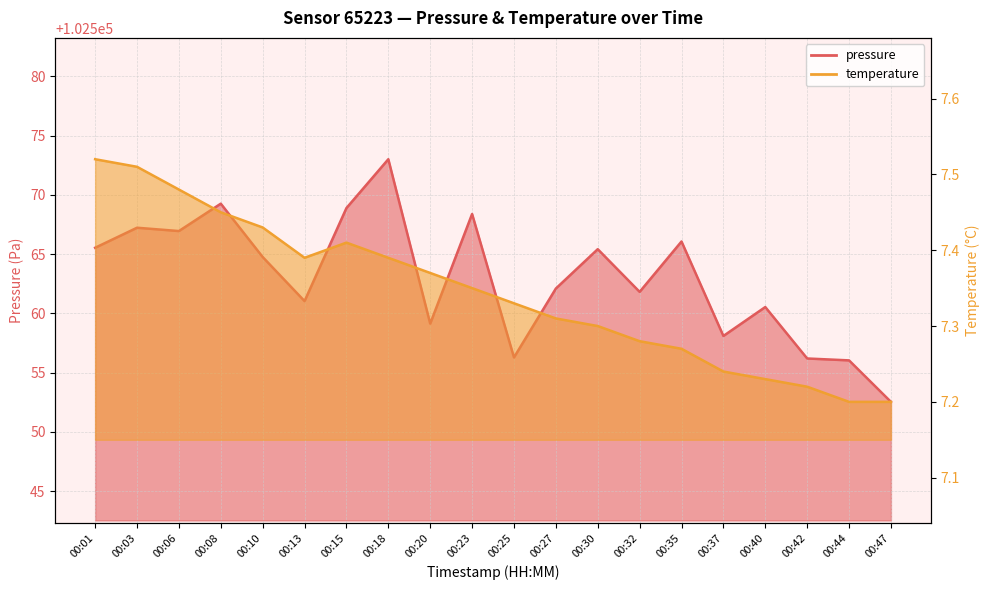

What is the total value across all series at 00:01?

102573.1